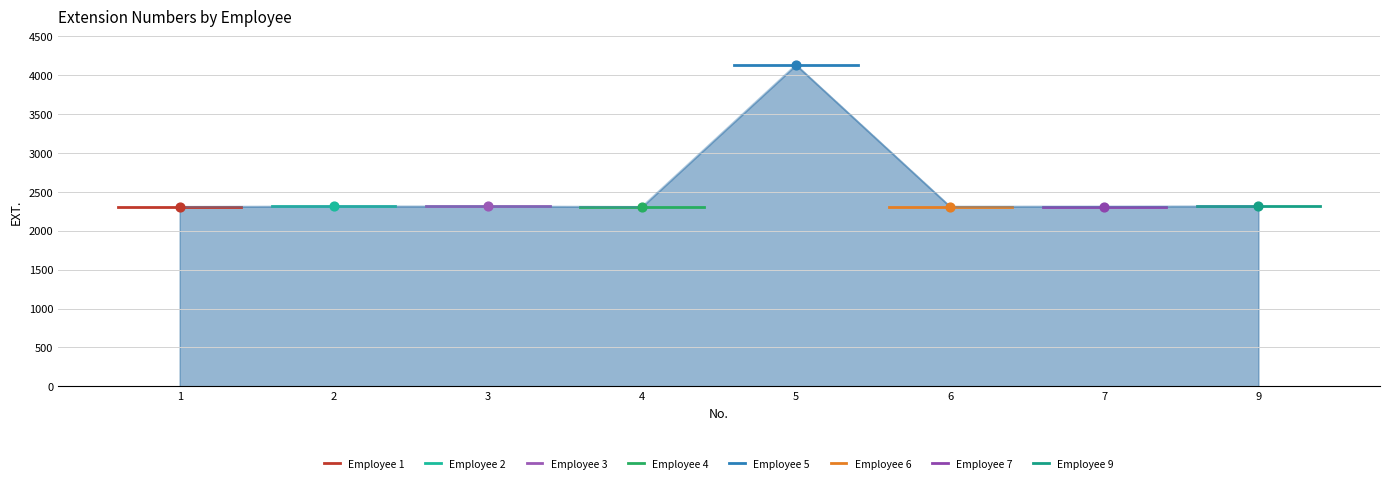

What is the change in value from 1 to 9?

+8